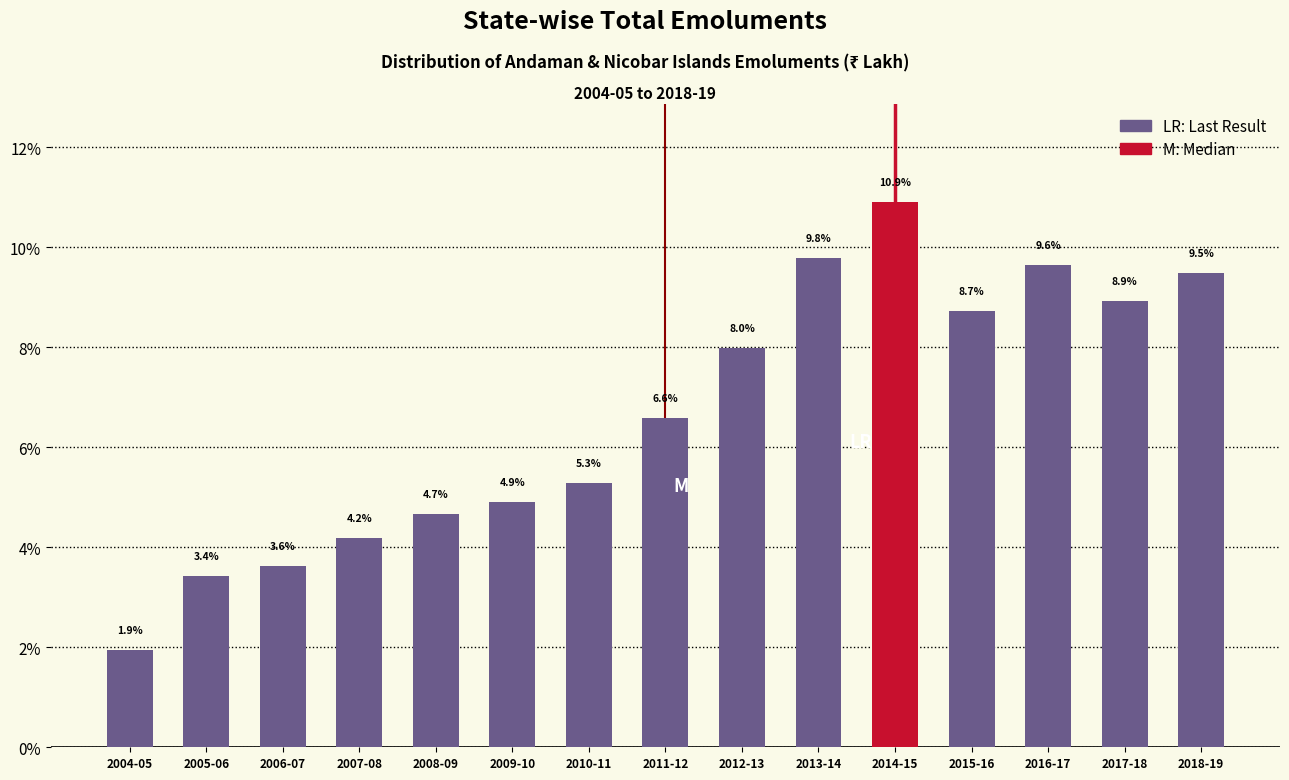

Reading right to left, what are all the values shown in this chart?

9.5	8.9	9.6	8.7	10.9	9.8	8.0	6.6	5.3	4.9	4.7	4.2	3.6	3.4	1.9